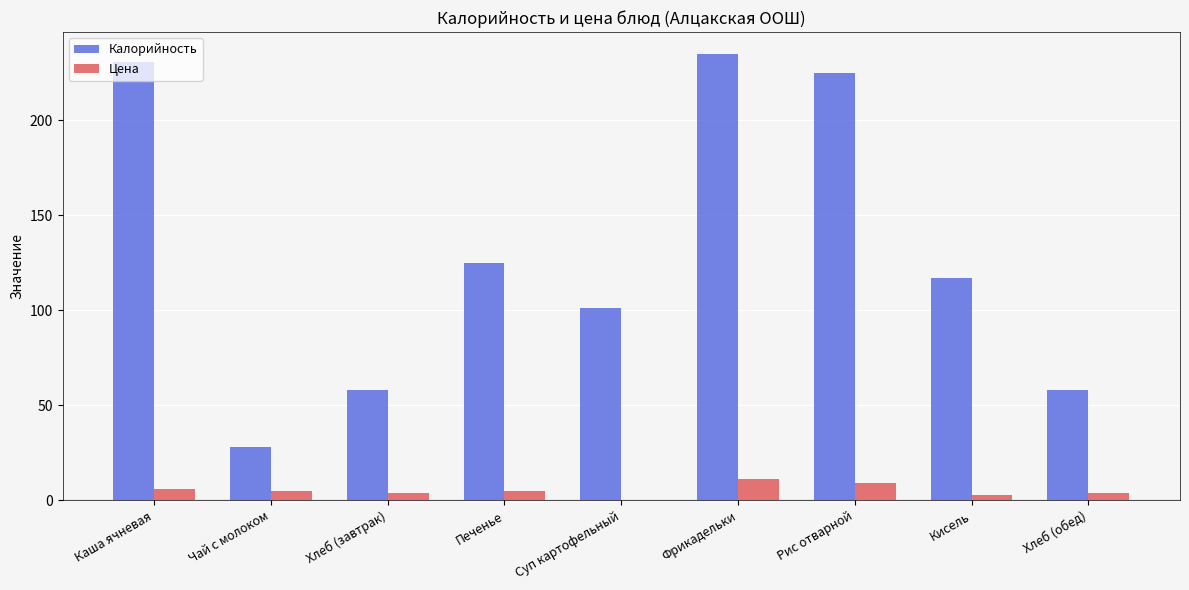

What is the difference between the Калорийность values at Кисель and Хлеб (обед)?

58.7